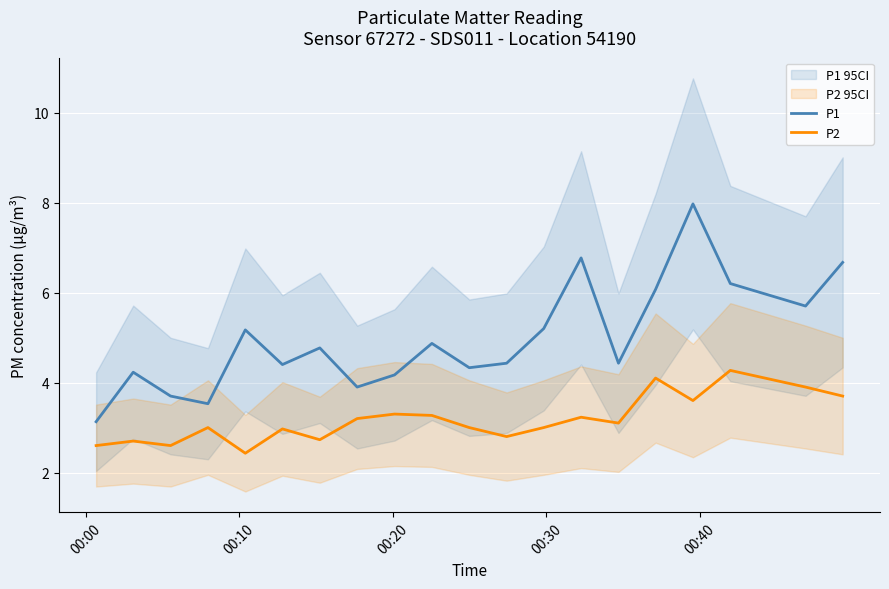

True or false: P1 and P2 intersect in this chart.

False